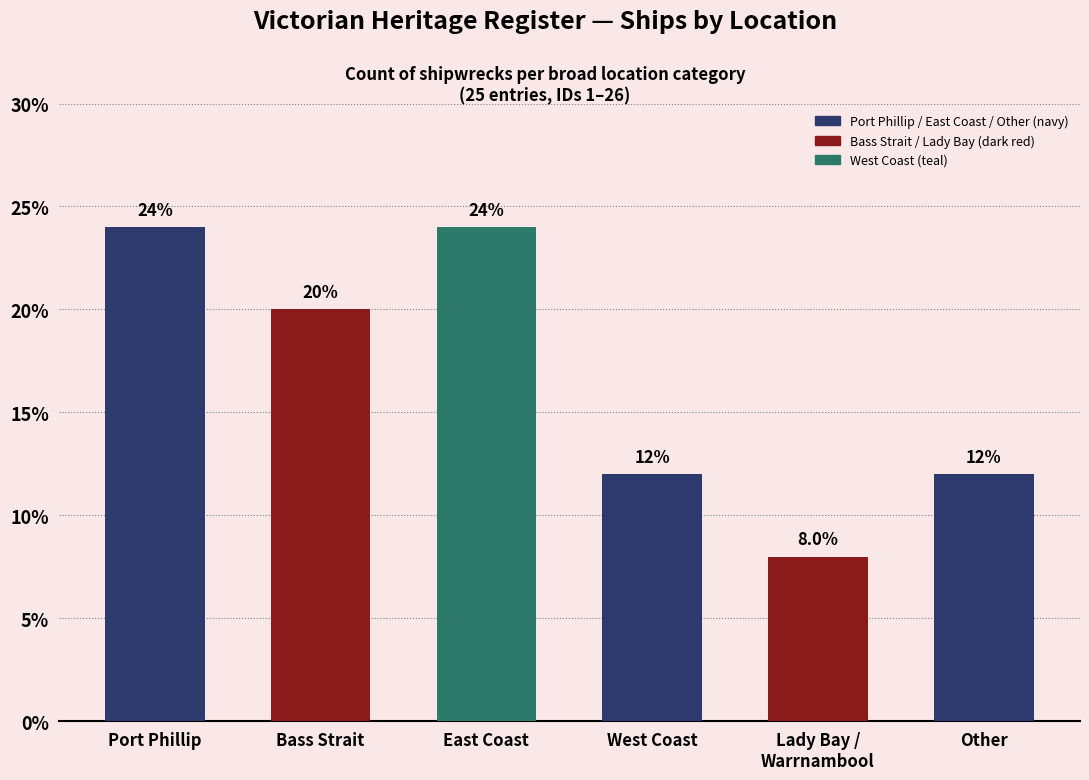

What is the label of the 1st bar from the left?

Port Phillip